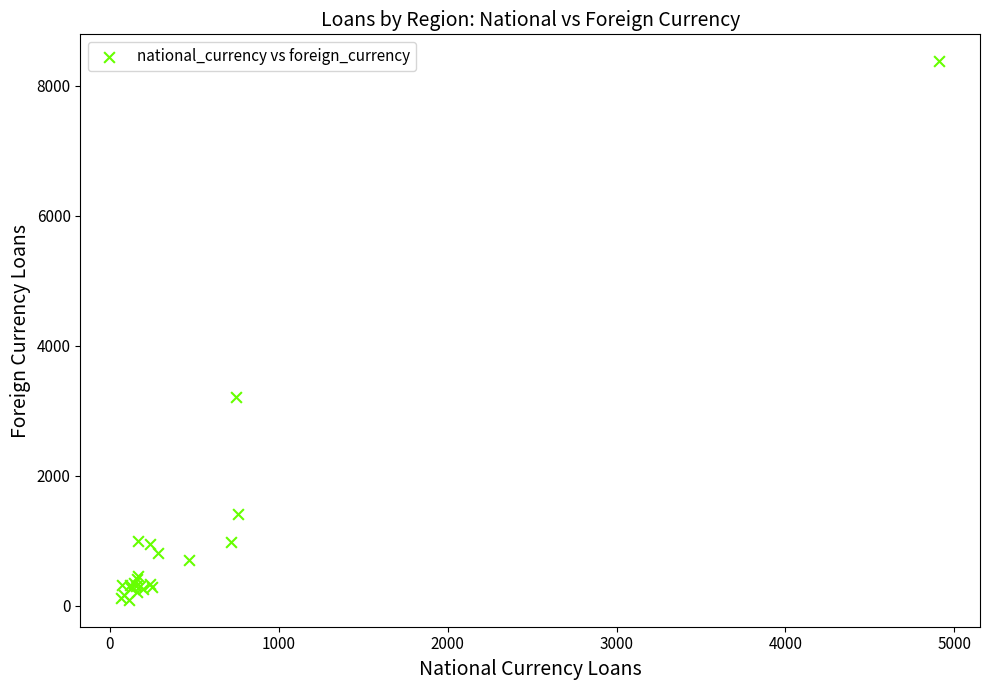

What Y value in the scatter plot is closest to 4233?

3208.6